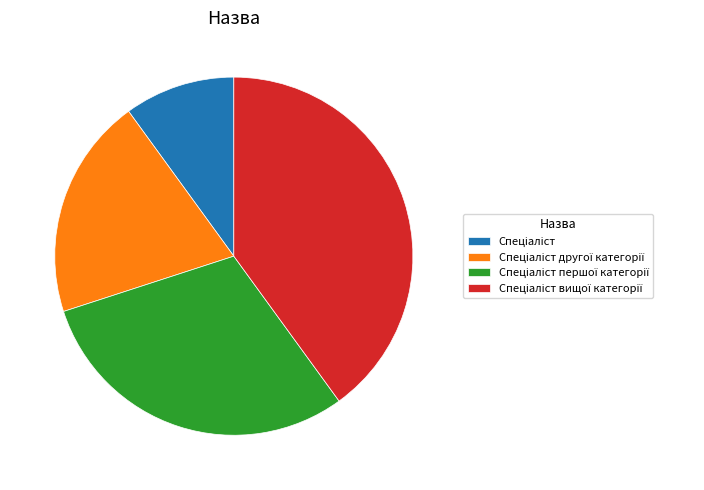

Is there a majority slice in this chart?

No